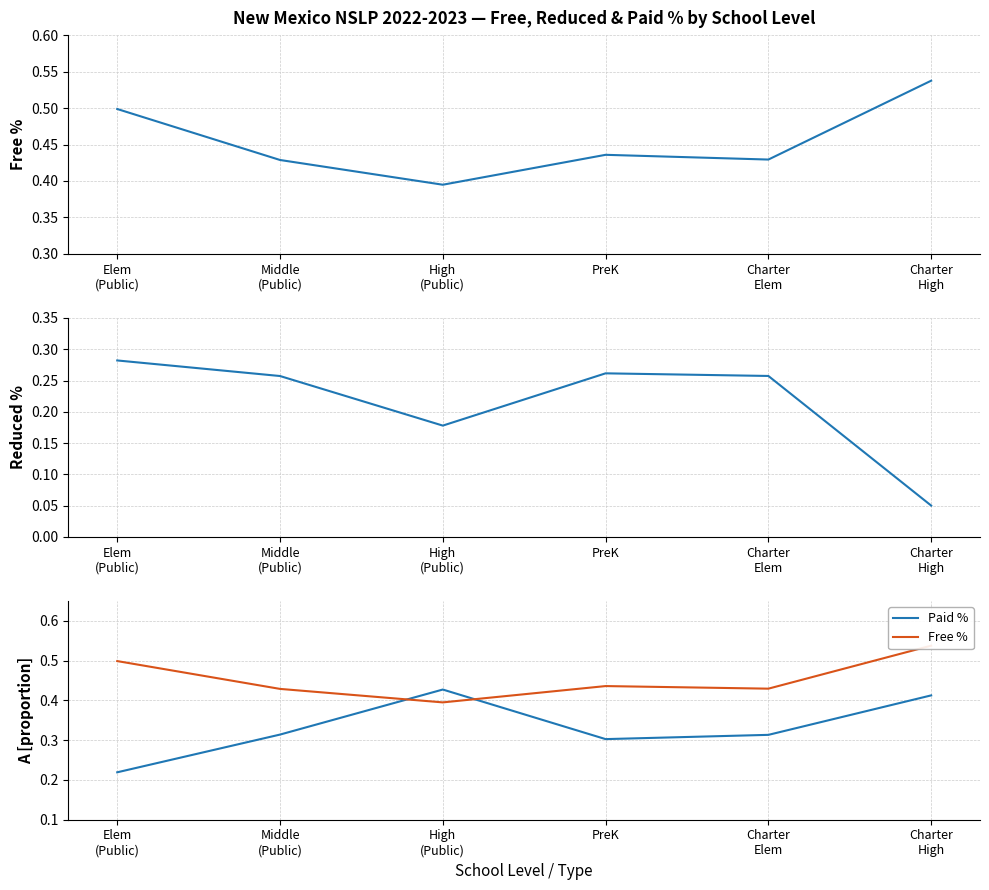

At which label is Reduced % closest to 0?

Charter
High